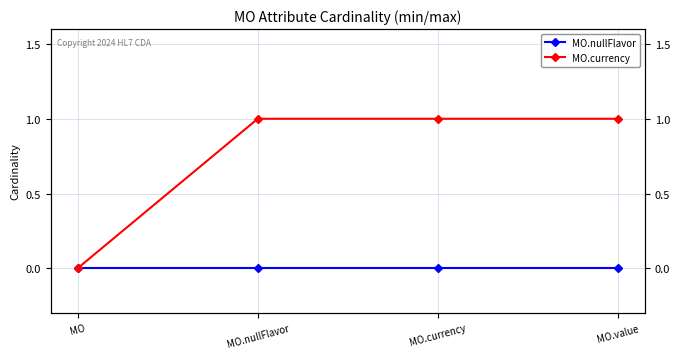

What are all the series names shown in the legend?

MO.nullFlavor, MO.currency